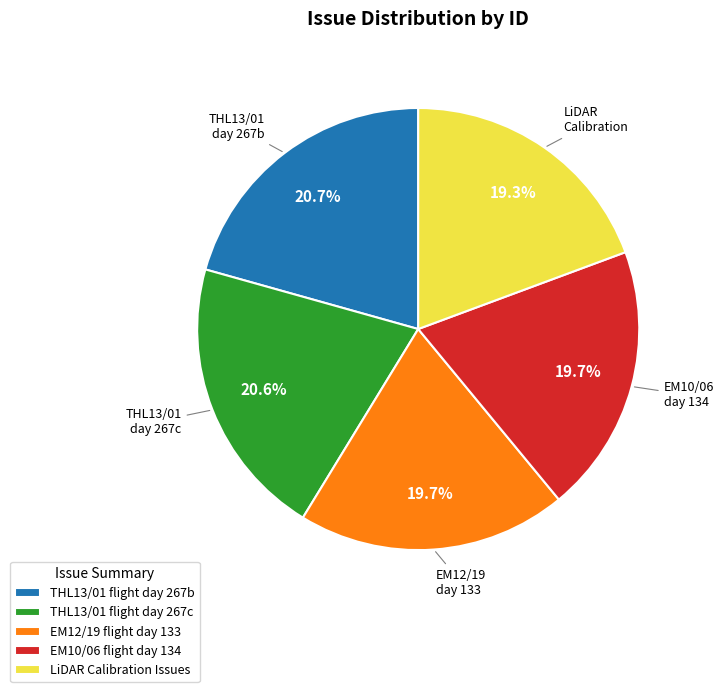

Is it true that LiDAR Calibration Issues is 32% of the pie?

False